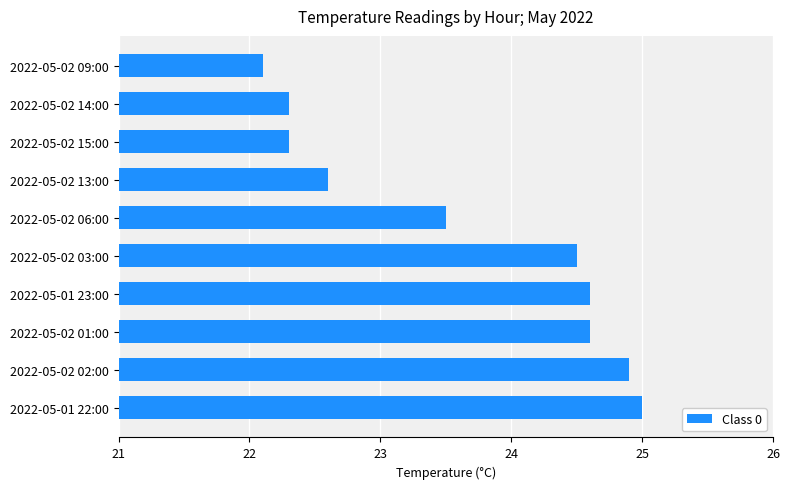

Approximately how many times larger is the value at 2022-05-02 02:00 compared to 2022-05-02 06:00?

1.1